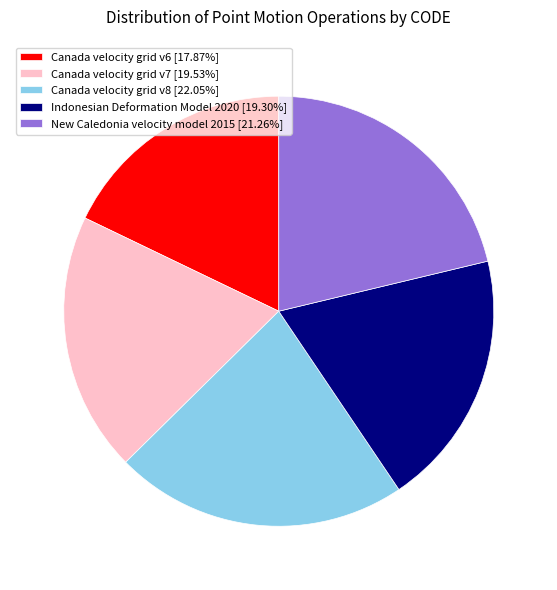

Which slice is the largest?

Canada velocity grid v8